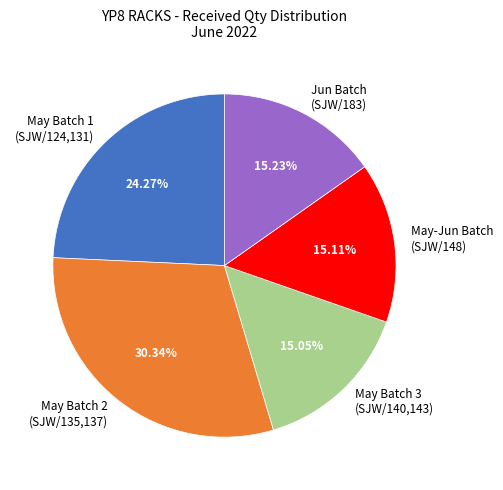

Is the sum of May Batch 1 (SJW/124,131) and Jun Batch (SJW/183) greater than half?

No